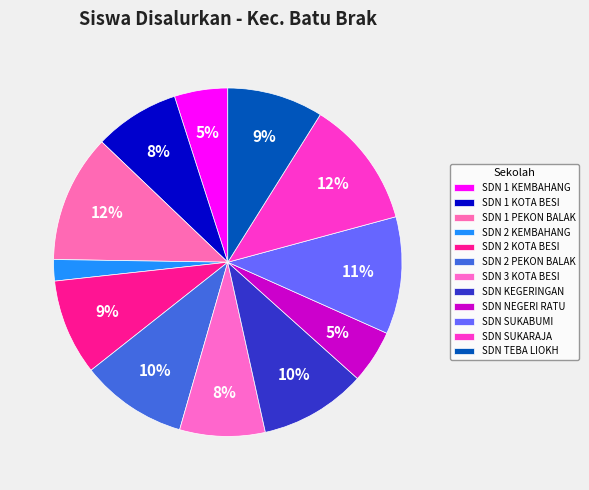

How many segments does this pie chart have?

12